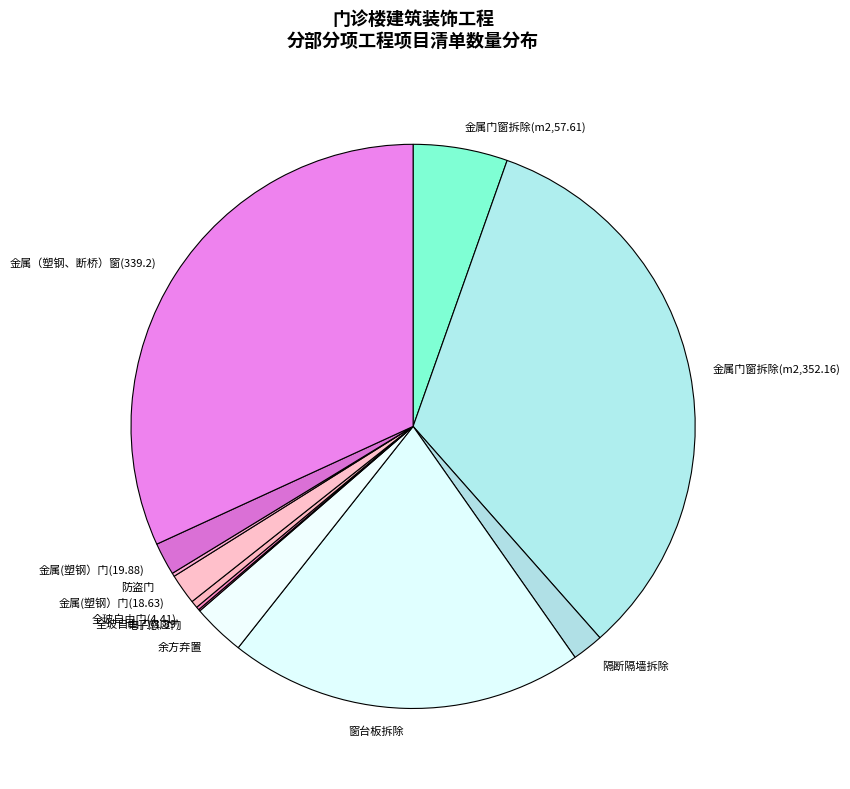

Combined, do 隔断隔墙拆除 and 金属门窗拆除(m2,352.16) account for over 50%?

No